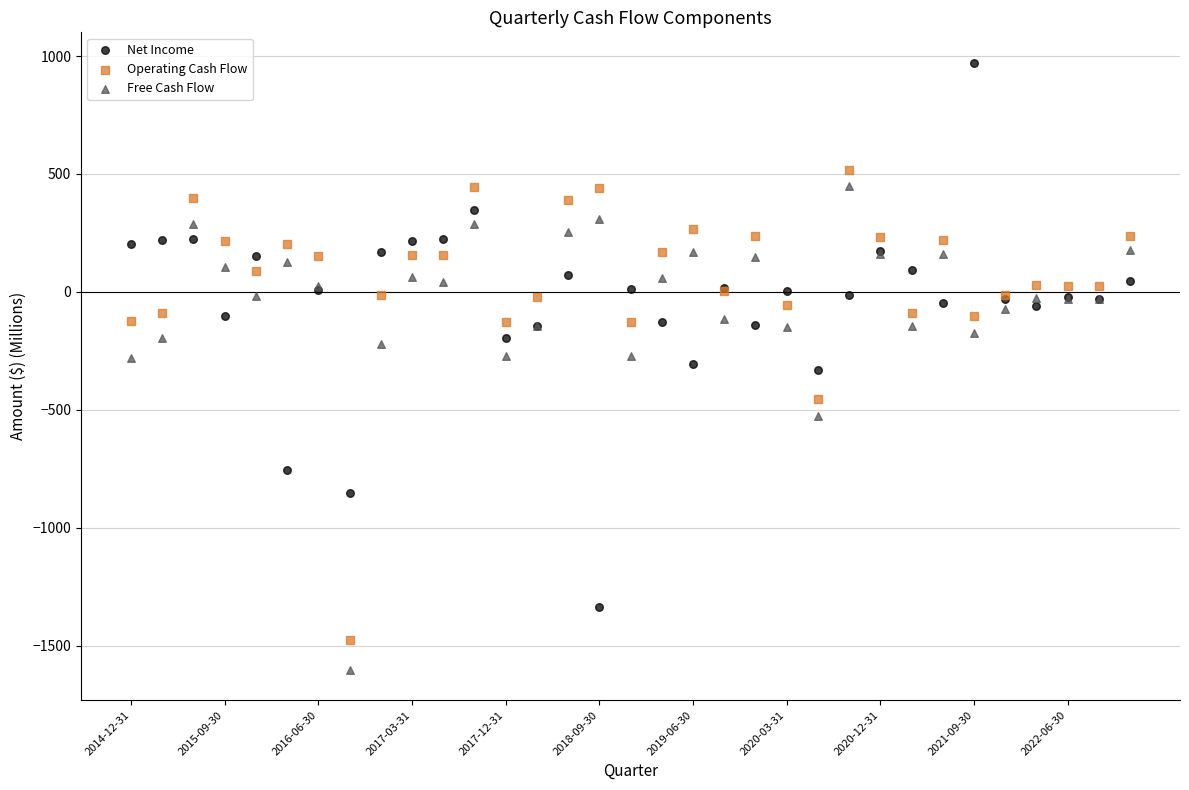

Which series has the widest spread of Y values?

Net Income